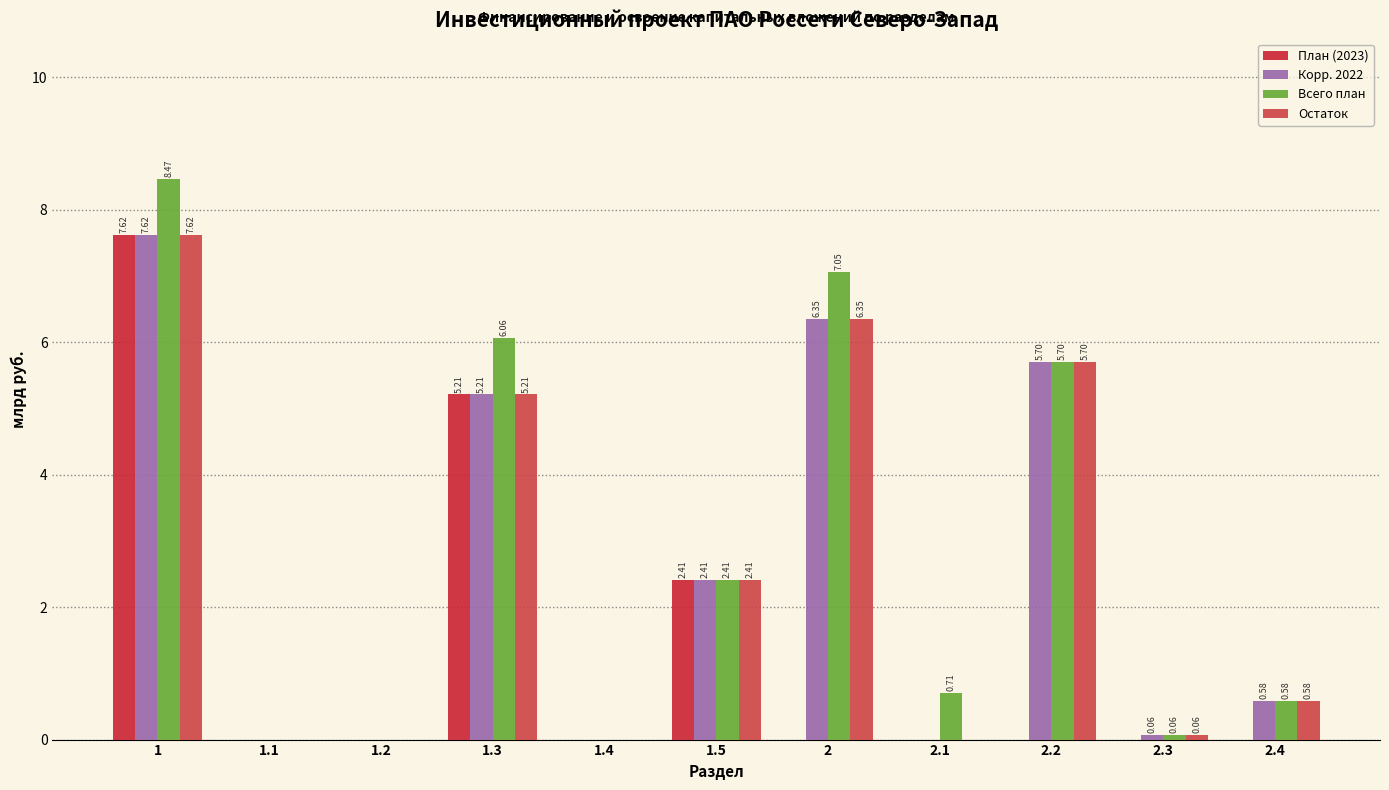

Reading left to right, extract all data points from this chart.

План (2023): 1=7.6	1.1=0.0	1.2=0.0	1.3=5.2	1.4=0.0	1.5=2.4	2=0.0	2.1=0.0	2.2=0.0	2.3=0.0	2.4=0.0
Корр. 2022: 1=7.6	1.1=0.0	1.2=0.0	1.3=5.2	1.4=0.0	1.5=2.4	2=6.3	2.1=0.0	2.2=5.7	2.3=0.1	2.4=0.6
Всего план: 1=8.5	1.1=0.0	1.2=0.0	1.3=6.1	1.4=0.0	1.5=2.4	2=7.1	2.1=0.7	2.2=5.7	2.3=0.1	2.4=0.6
Остаток: 1=7.6	1.1=0.0	1.2=0.0	1.3=5.2	1.4=0.0	1.5=2.4	2=6.3	2.1=0.0	2.2=5.7	2.3=0.1	2.4=0.6